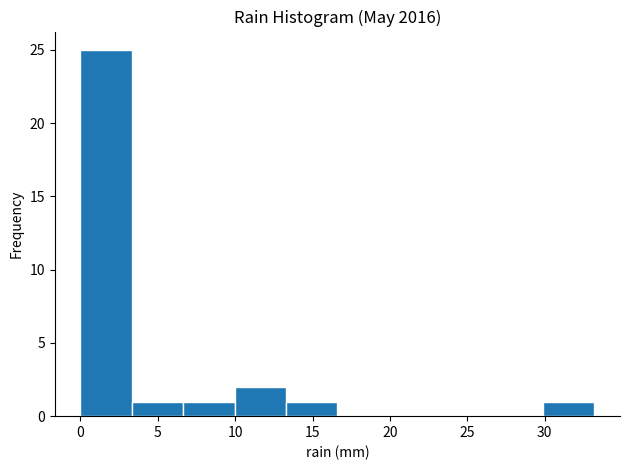

What is the height of the bar covering 13.5 to 16.5 on the x-axis? Neither the bar edges nor the heights are printed on the chart, so give them approximately, as read against the axes.

1